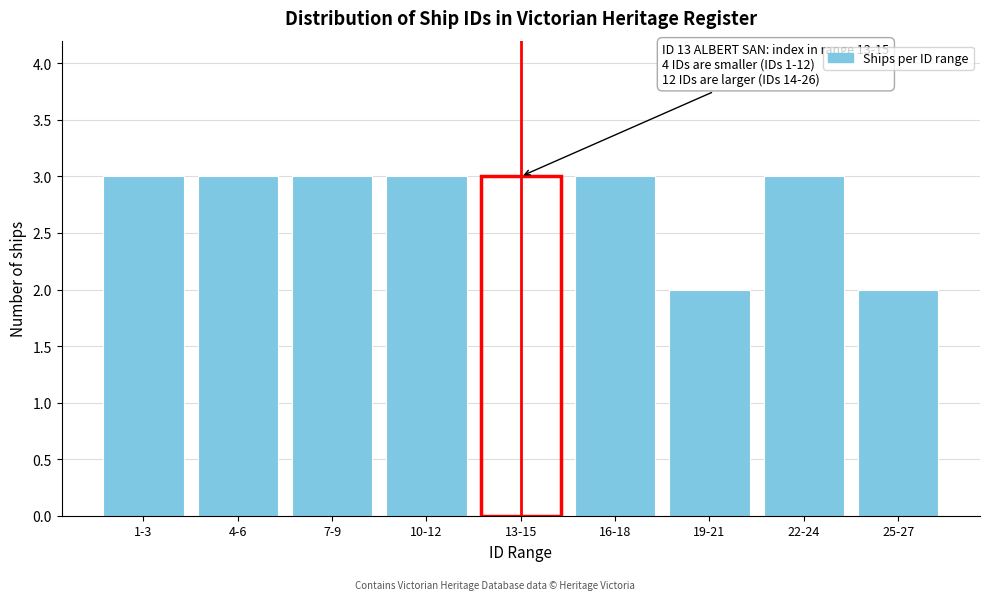

Reading left to right, extract all data points from this chart.

3	3	3	3	3	3	2	3	2